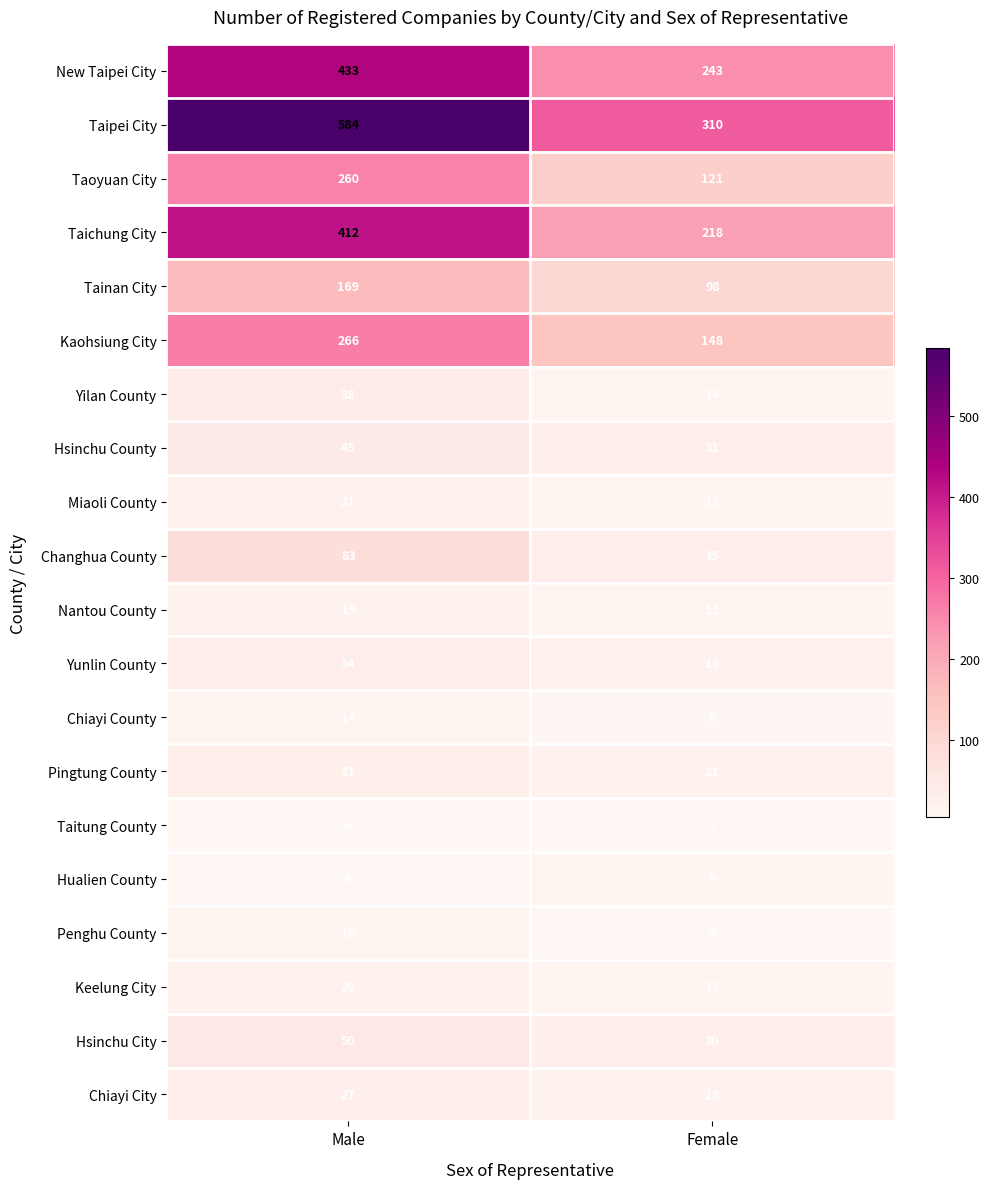

Which series has the widest spread of values?

Taipei City